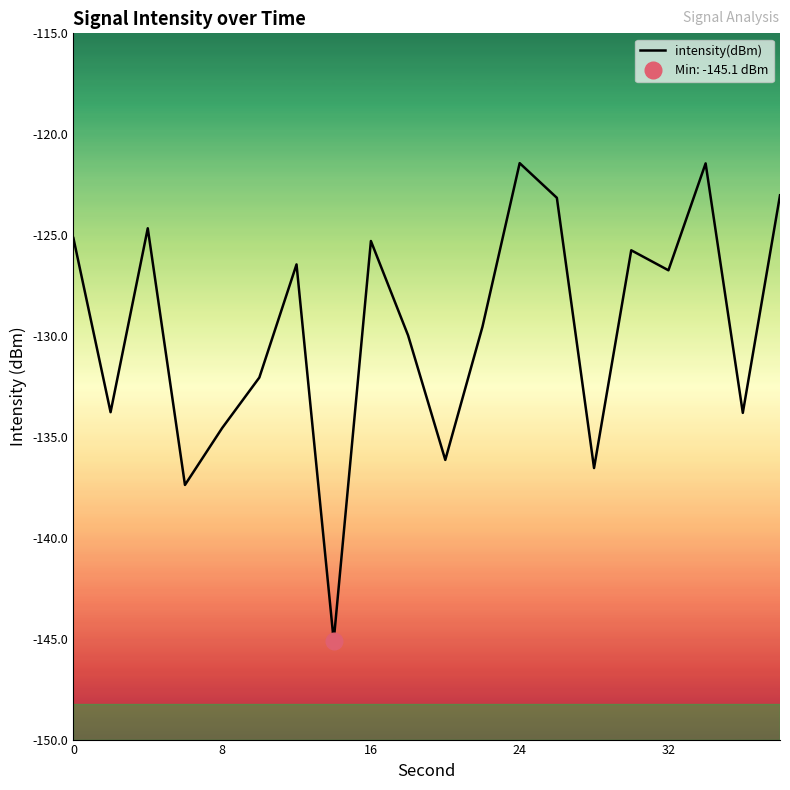

True or false: there are more than 0 points higher than both neighbors.

True